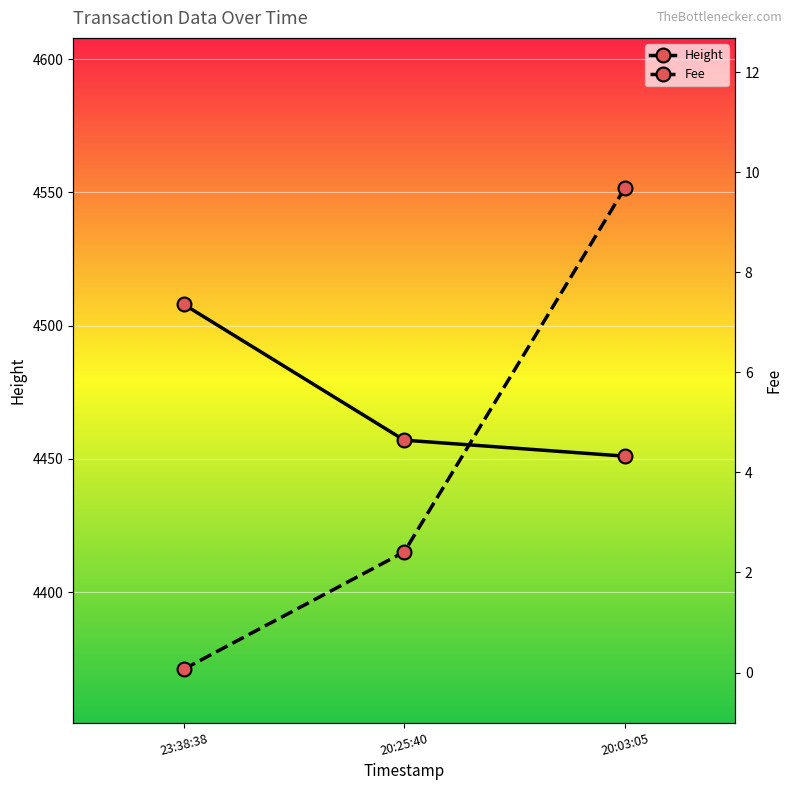

Reading left to right, what are all the values shown in this chart?

Height: 23:38:38=4508.0	20:25:40=4457.0	20:03:05=4451.0
Fee: 23:38:38=0.1	20:25:40=2.4	20:03:05=9.7